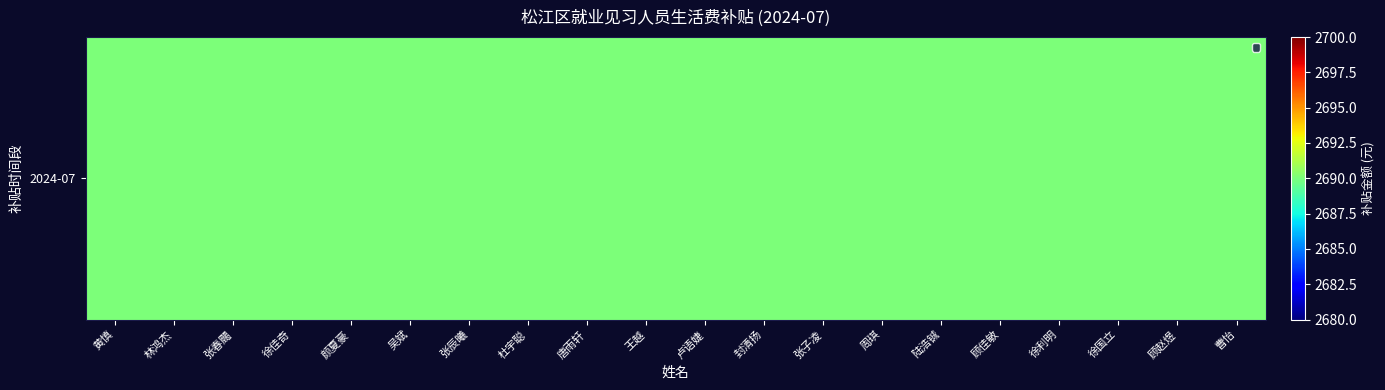

Reading left to right, list all the values displayed in this chart.

黄慎=2690.0	林鸿杰=2690.4	张春颺=2690.8	徐佳奇=2691.2	颜夏豪=2691.6	吴斌=2690.0	张辰曦=2690.4	杜宇聪=2690.8	唐雨轩=2691.2	王越=2691.6	卢语婕=2690.0	封清扬=2690.4	张子凌=2690.8	周琪=2691.2	陆浩铖=2691.6	顾佳敏=2690.0	徐利明=2690.4	徐国立=2690.8	顾赵煜=2691.2	曹怡=2691.6